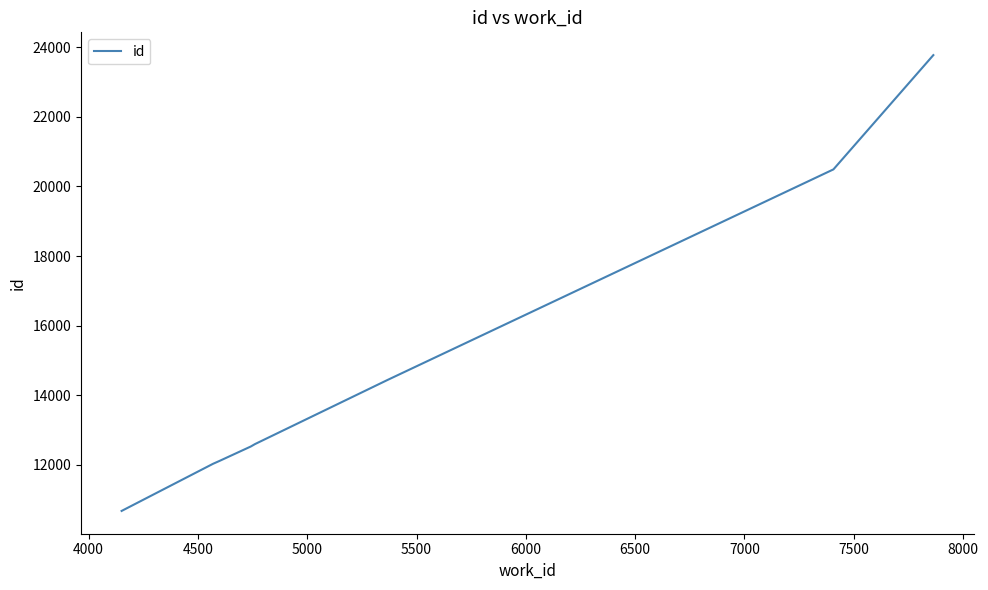

Reading left to right, transcribe all the data shown in this chart.

10675	12029	12110	12527	12596	14435	20491	23775